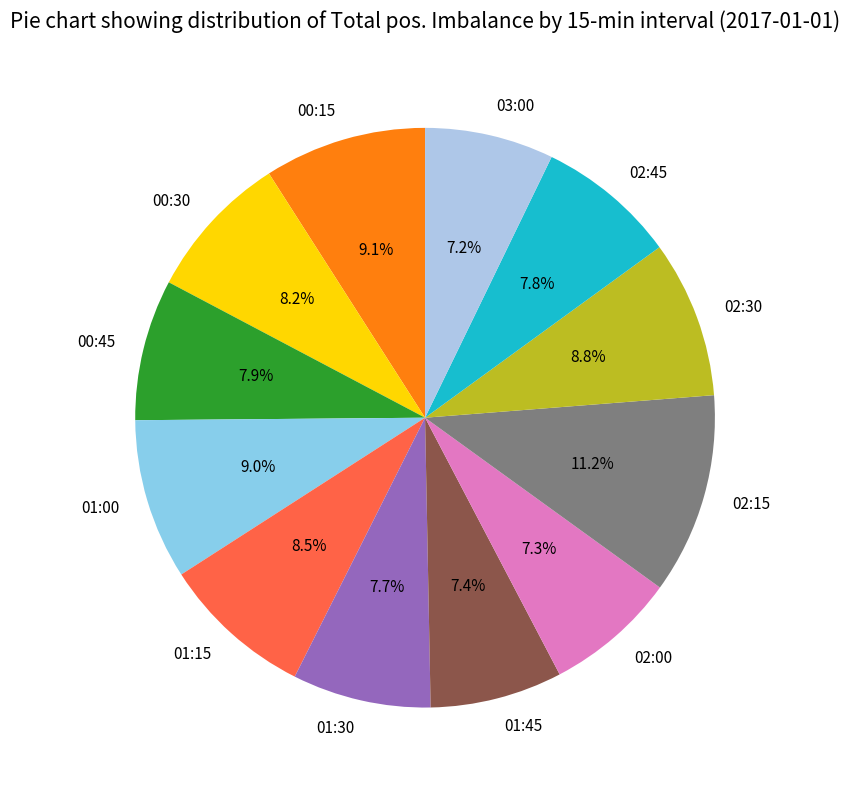

Which has a higher value, 01:30 or 01:15?

01:15